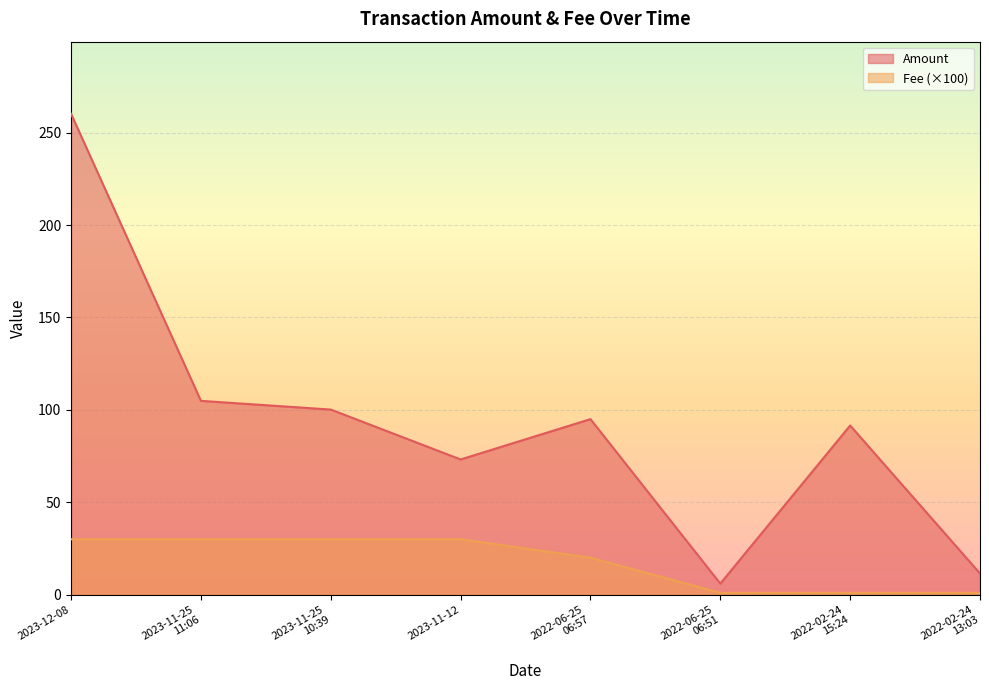

Which series has the largest range (max minus min)?

Amount